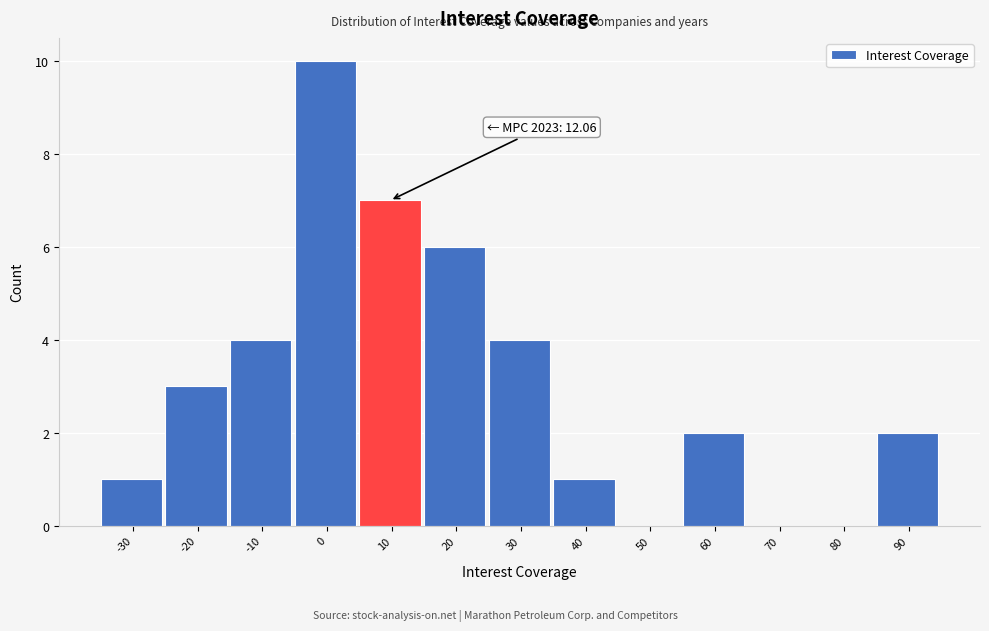

Reading left to right, transcribe all the data shown in this chart.

-30=1	-20=3	-10=4	0=10	10=7	20=6	30=4	40=1	50=0	60=2	70=0	80=0	90=2